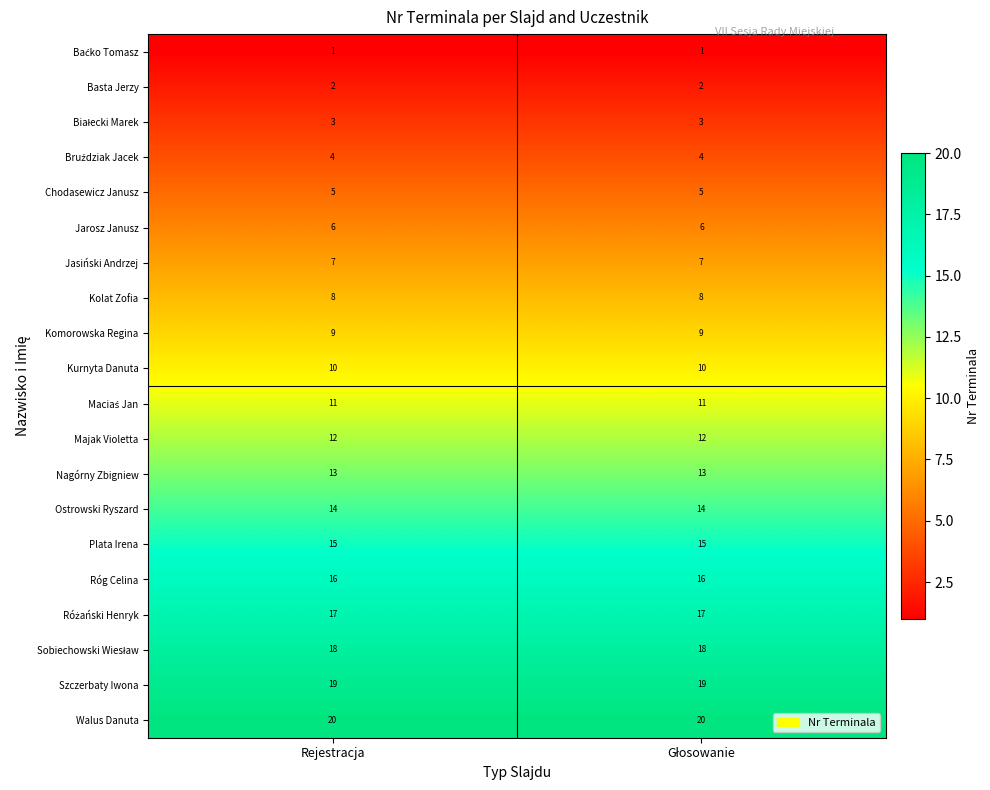

What is the sum of all Nagórny Zbigniew values?

26